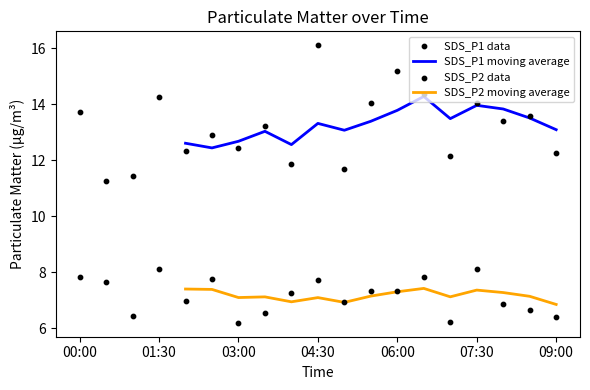

Is the value of SDS_P1 at 08:30 greater than the value of SDS_P2 at 04:30?

Yes